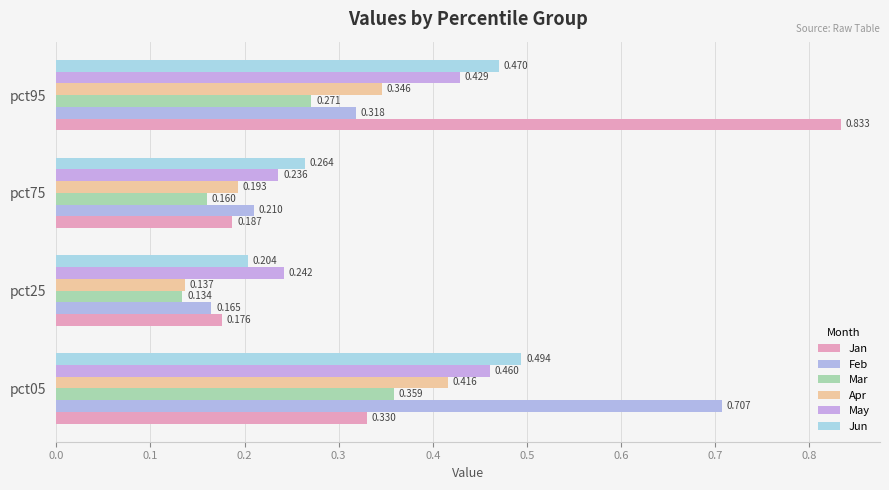

Which series has the largest total across all categories?

Jan